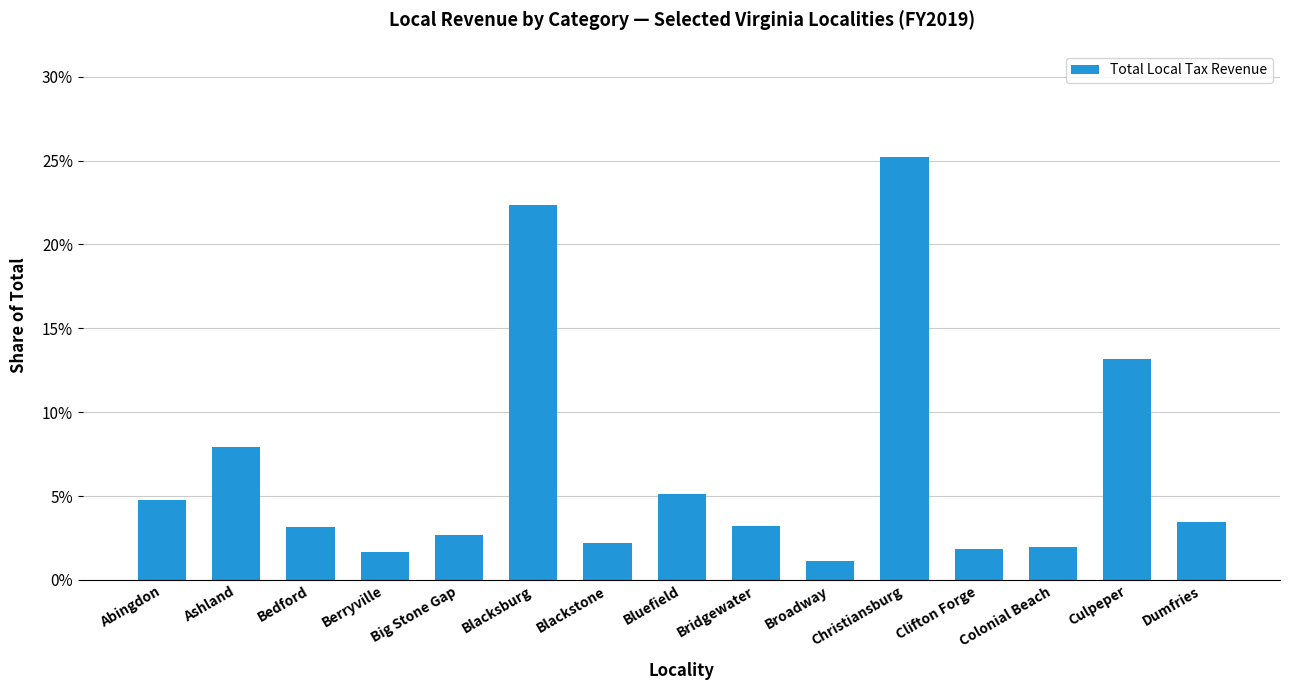

What is the ratio of the value at Clifton Forge to the value at Bluefield?

0.4